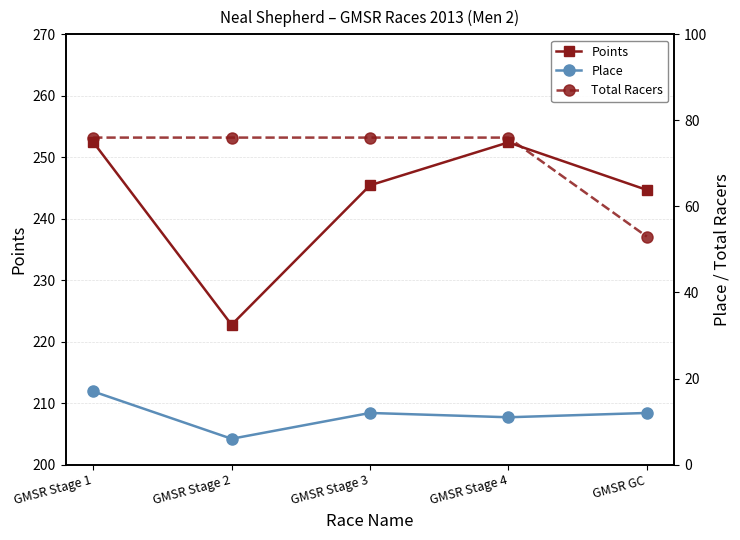

What is the label of the 2nd point from the left?

GMSR Stage 2